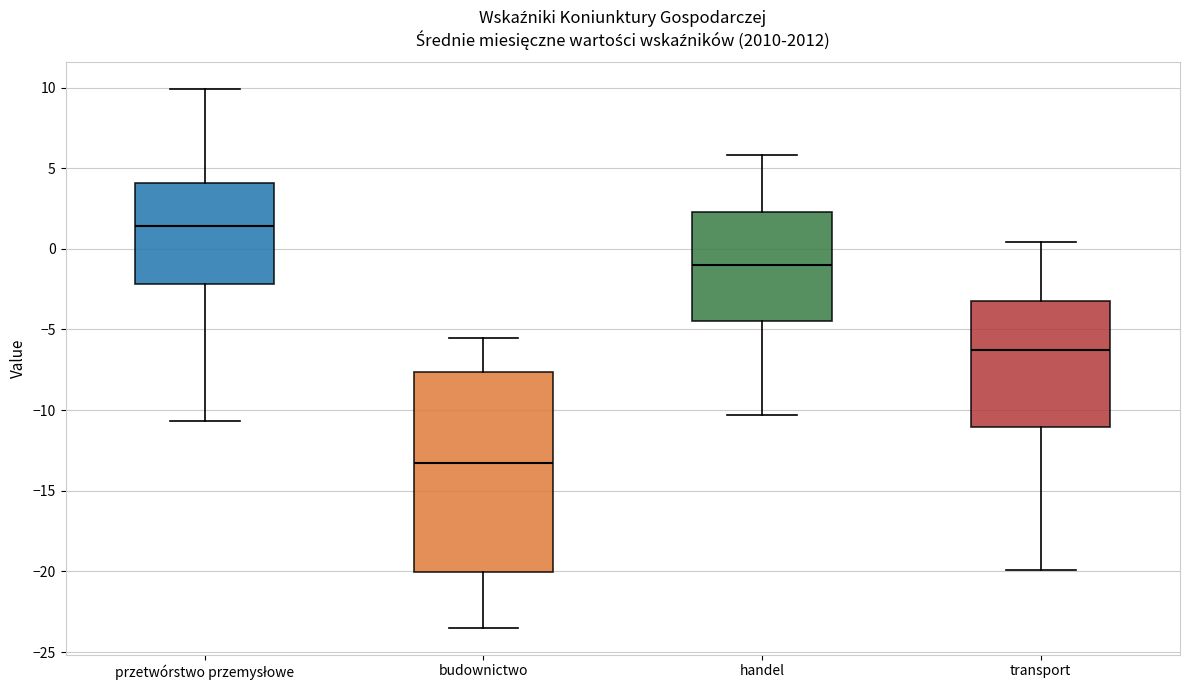

Which box's median line is the highest?

przetwórstwo przemysłowe